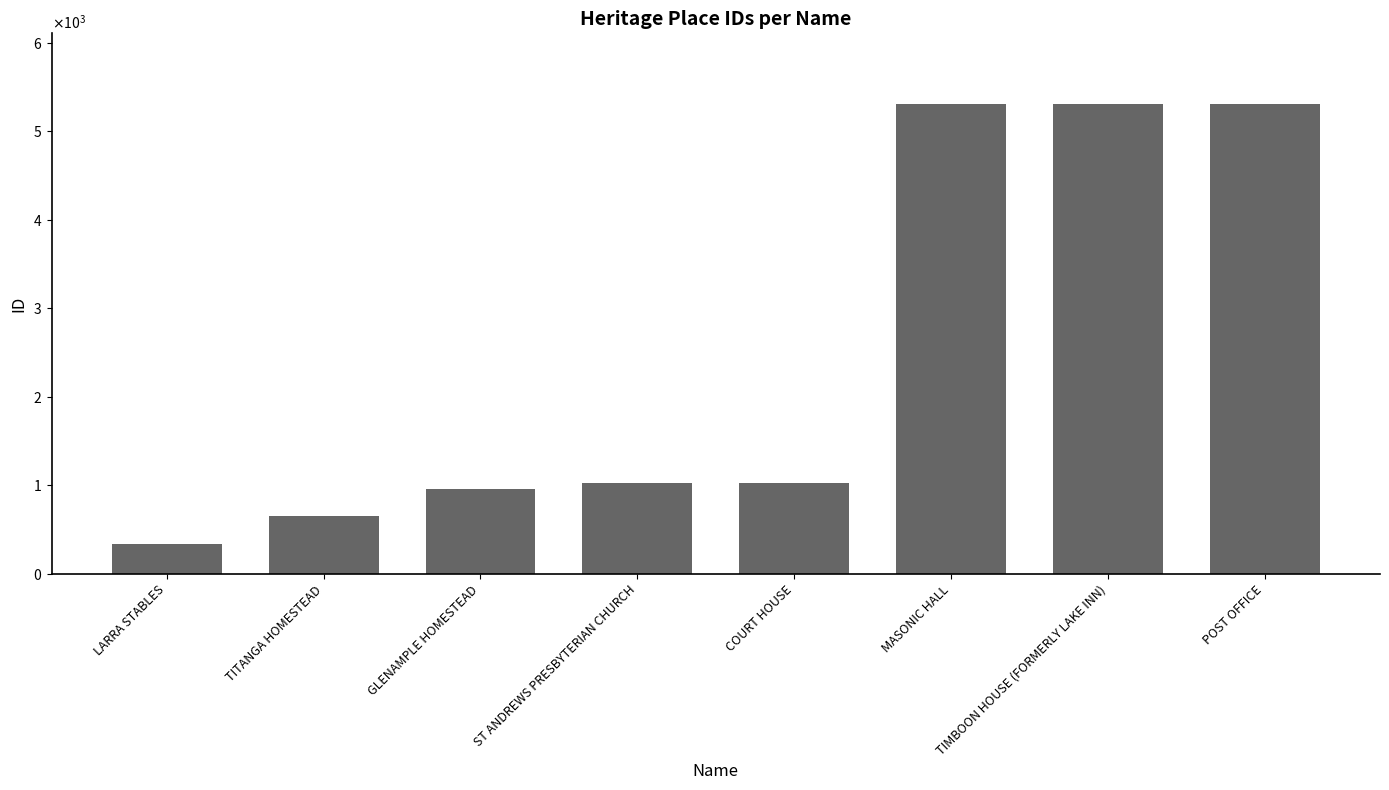

Reading right to left, extract all data points from this chart.

5311	5309	5308	1025	1024	962	655	333